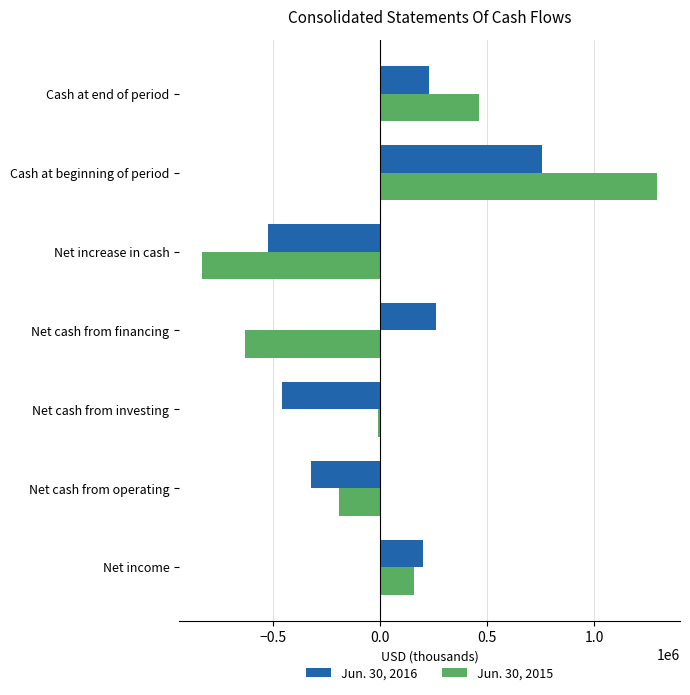

The value of Jun. 30, 2016 at Net income is 291327. True or false?

False